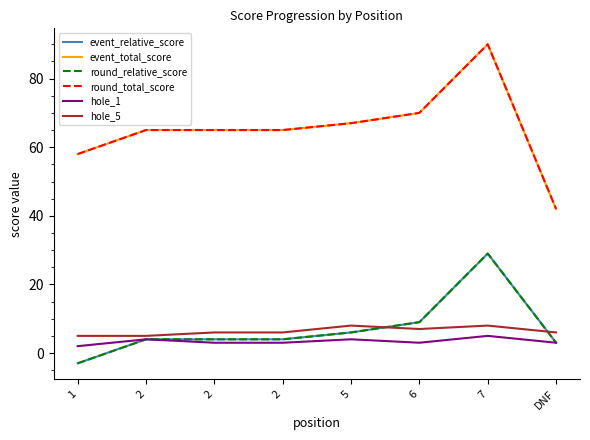

What is the value of the round_relative_score point at the 2nd from the left?

4